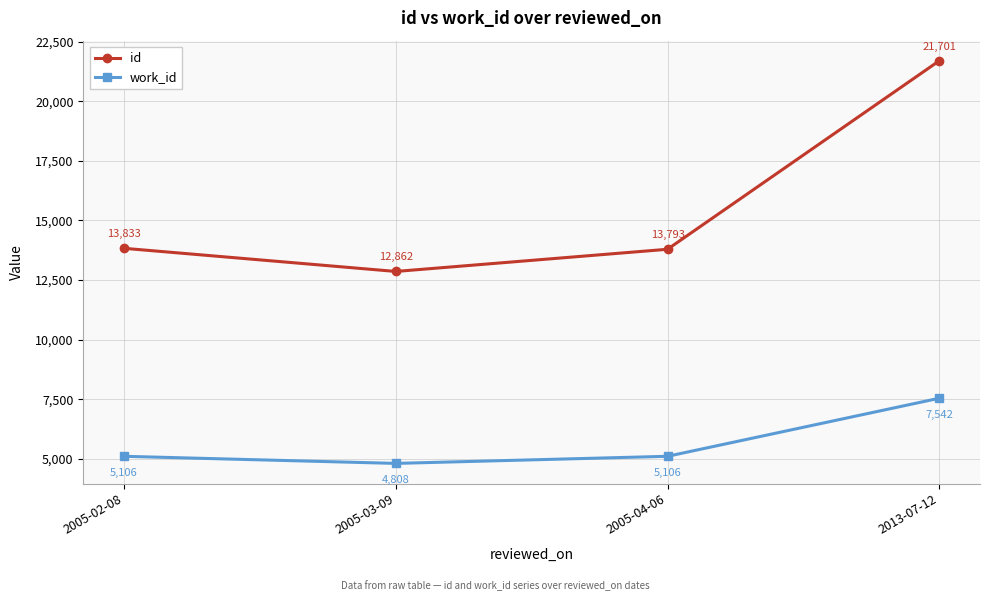

Is the value of id at 2005-03-09 greater than the value of work_id at 2013-07-12?

Yes